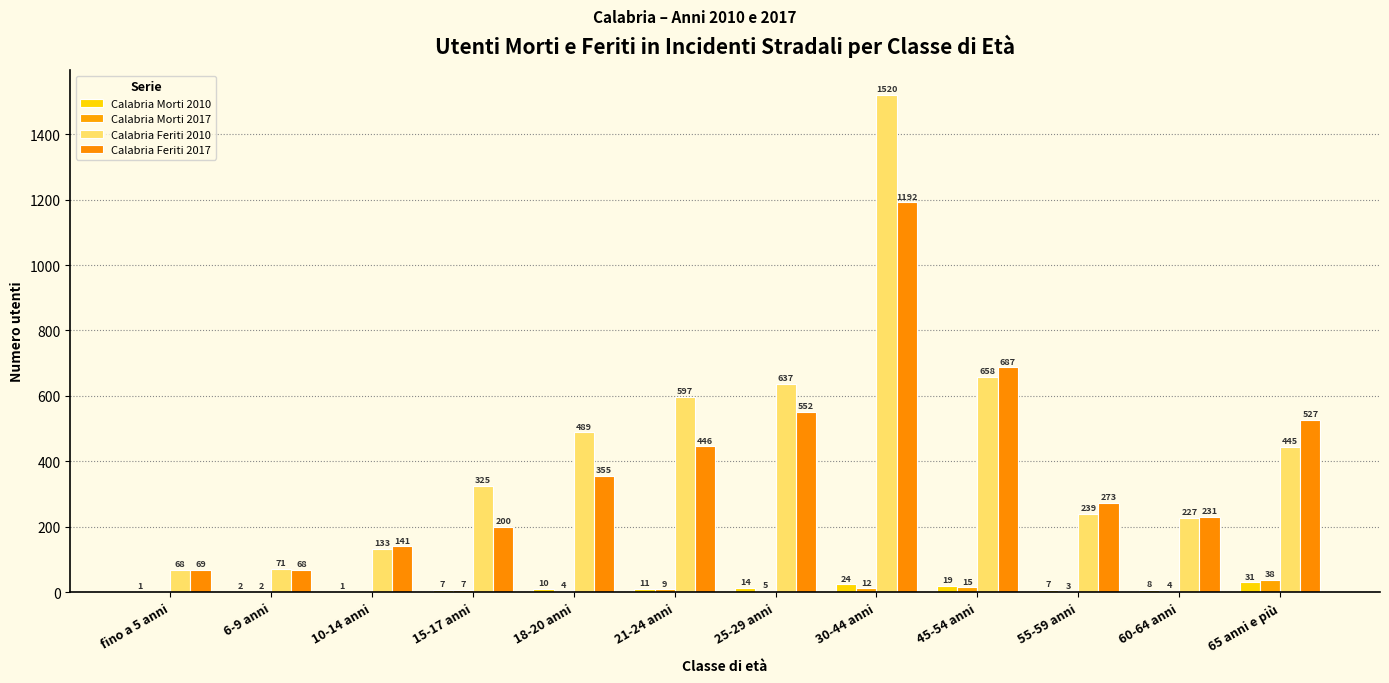

At which label does Calabria Feriti 2017 reach its peak?

30-44 anni